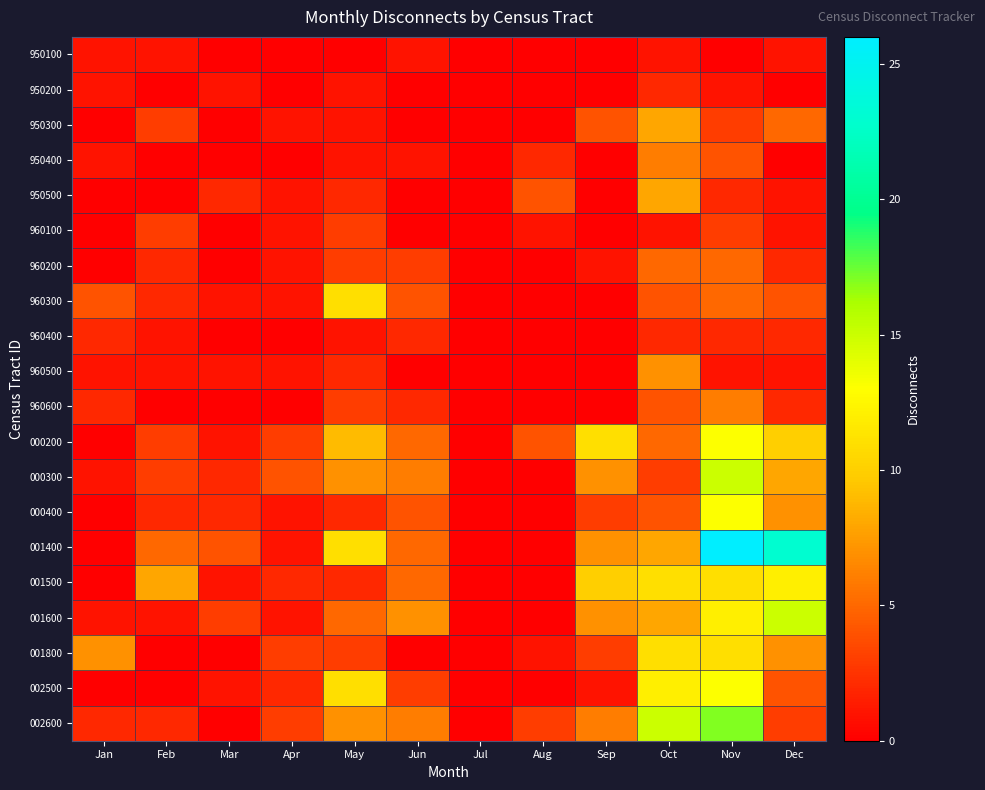

Which category has the lowest value across all series?

Mar